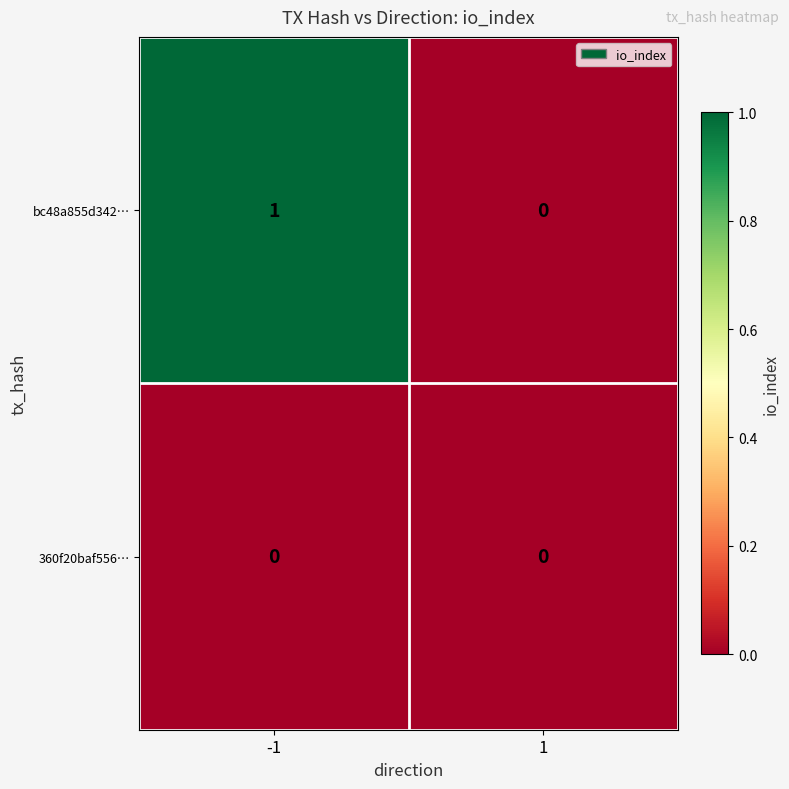

Reading right to left, what are all the values shown in this chart?

bc48a855d342…: 0	1
360f20baf556…: 0	0